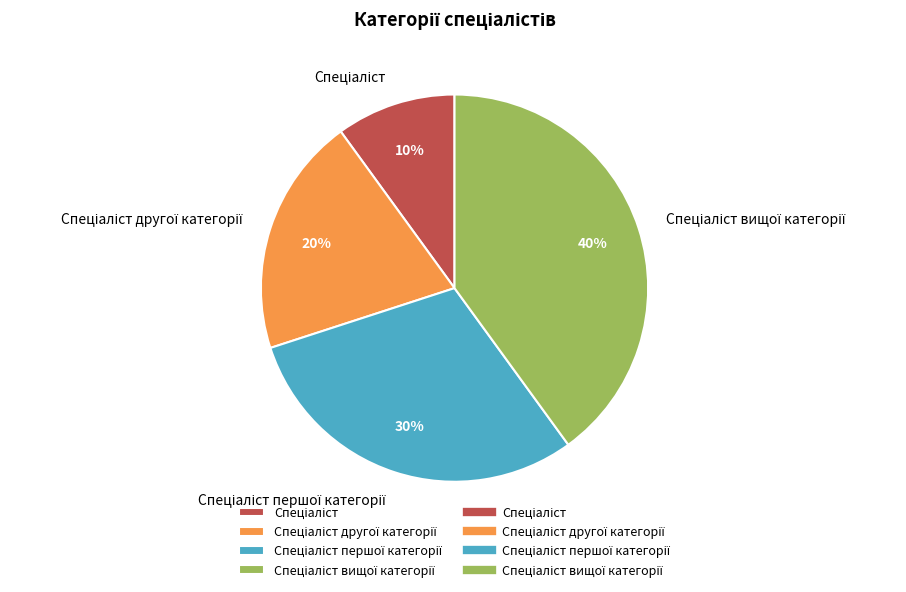

Is there any slice that represents more than half of the pie?

No